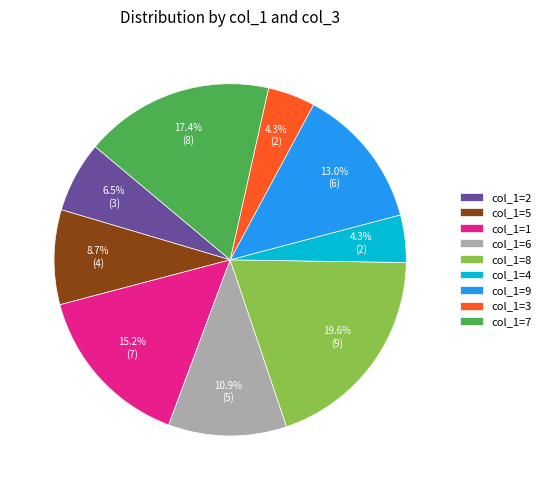

Approximately how many times larger is the value at col_1=6 compared to col_1=1?

0.7